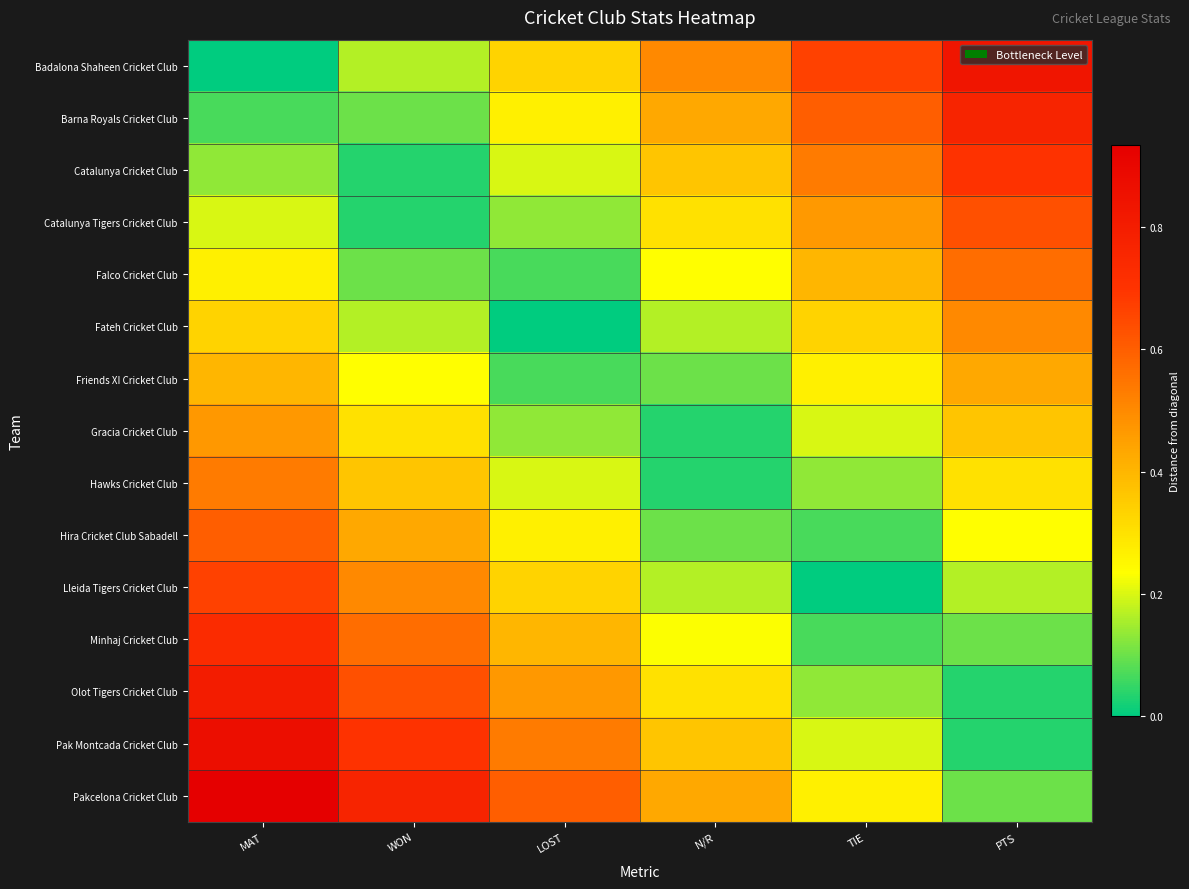

List the series in order of their peak value, lowest first.

Friends XI Cricket Club, Gracia Cricket Club, Fateh Cricket Club, Hawks Cricket Club, Falco Cricket Club, Hira Cricket Club Sabadell, Catalunya Tigers Cricket Club, Lleida Tigers Cricket Club, Catalunya Cricket Club, Minhaj Cricket Club, Barna Royals Cricket Club, Olot Tigers Cricket Club, Badalona Shaheen Cricket Club, Pak Montcada Cricket Club, Pakcelona Cricket Club